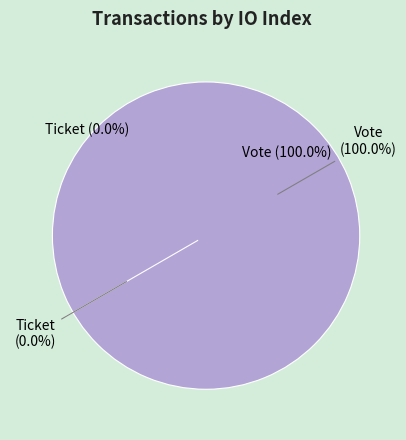

Combined, what portion of the pie is Ticket (io_index=0) and Vote (io_index=1)?

100.0%